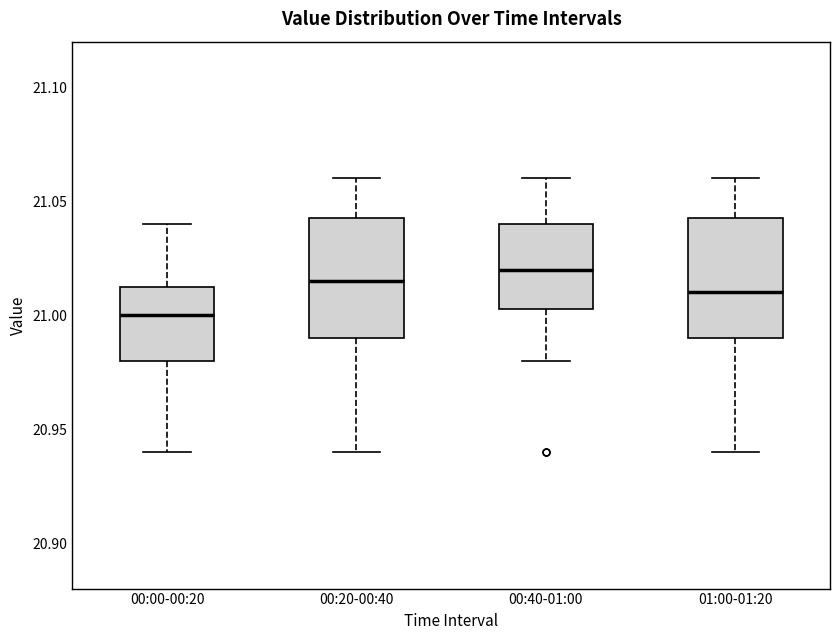

Where does the upper whisker of the box for 00:20-00:40 end on the y-axis? The values are not printed on the chart, so give them approximately, as read against the axis.

21.060